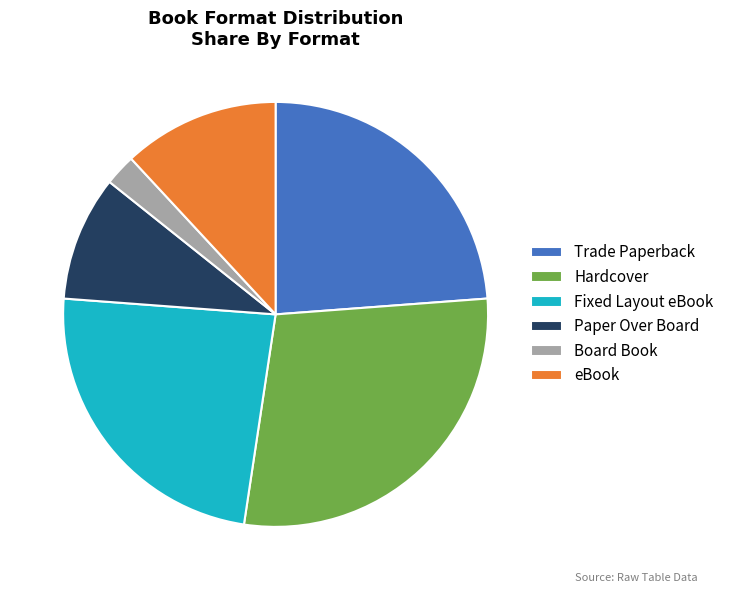

True or false: eBook accounts for 12% of the total.

True